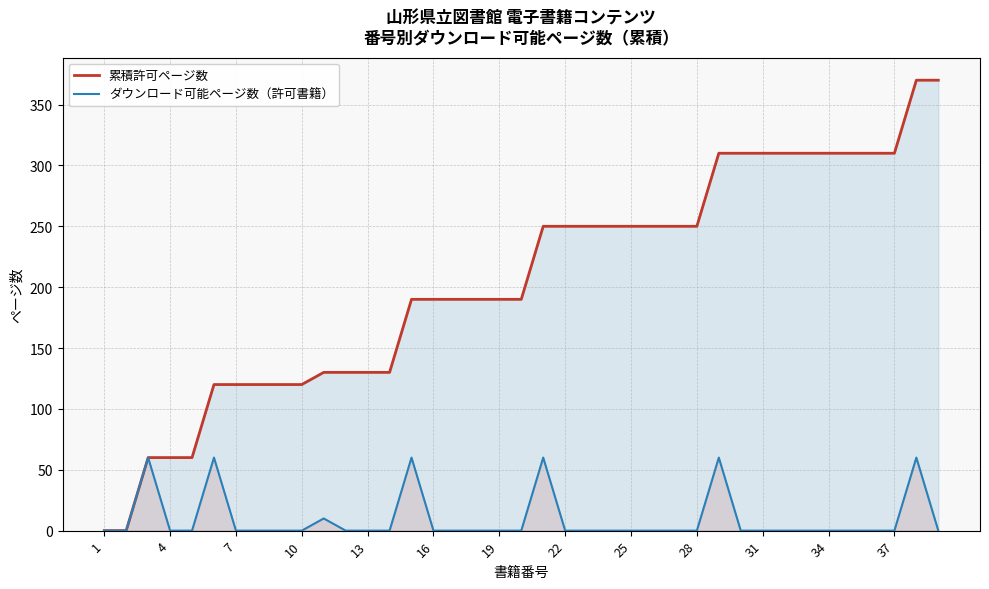

How many lines are shown in the chart?

2